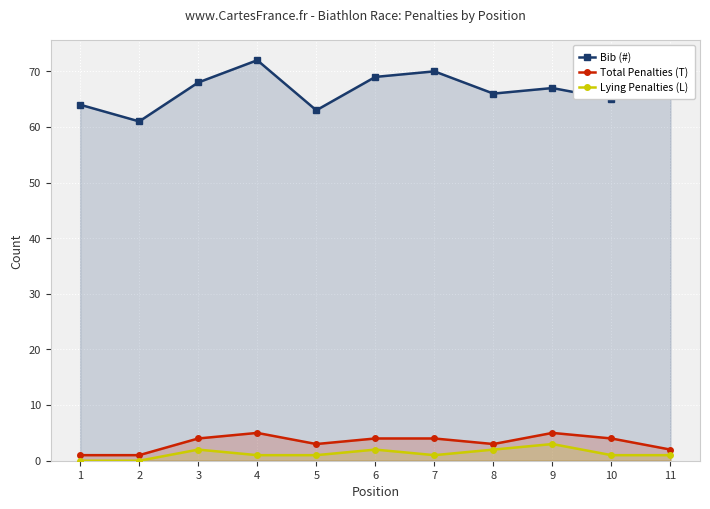

Which series has the largest total across all categories?

Bib (#)